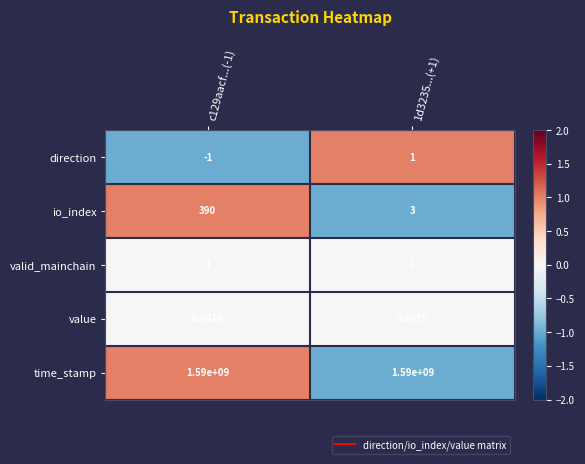

Which series has the widest spread of values?

io_index